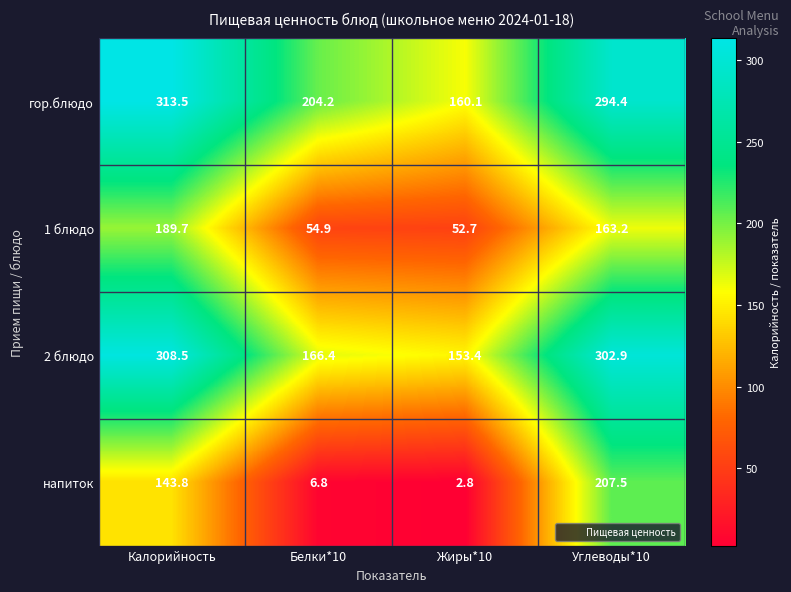

At which category is the sum across all series the highest?

Углеводы*10